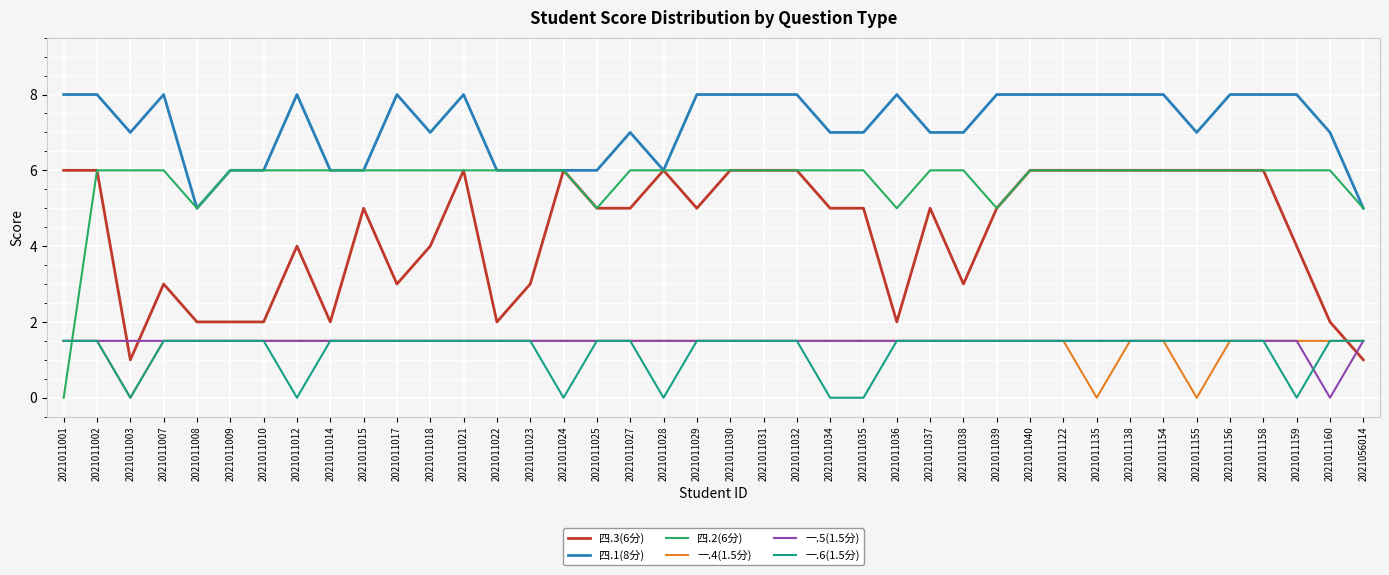

What is the highest value of the 四.3(6分) series?

6.0